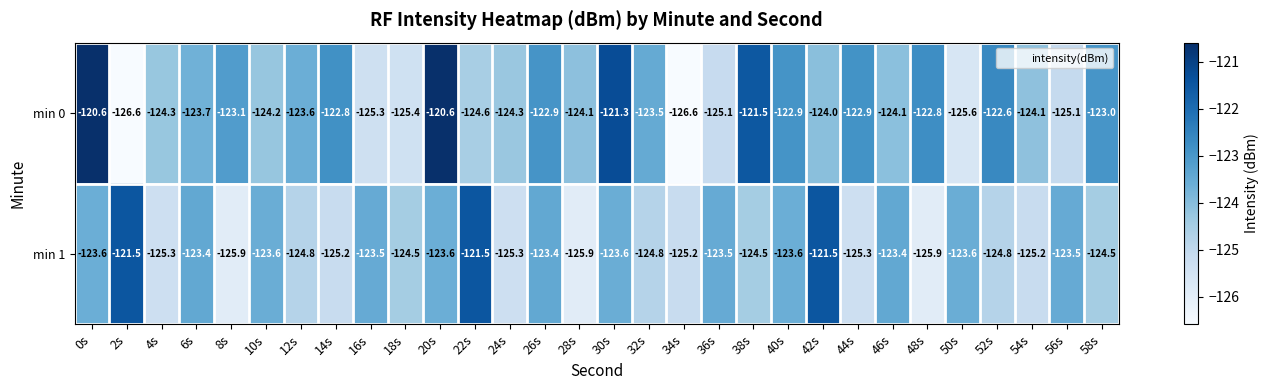

What is the total value across all series at 0s?

-244.2